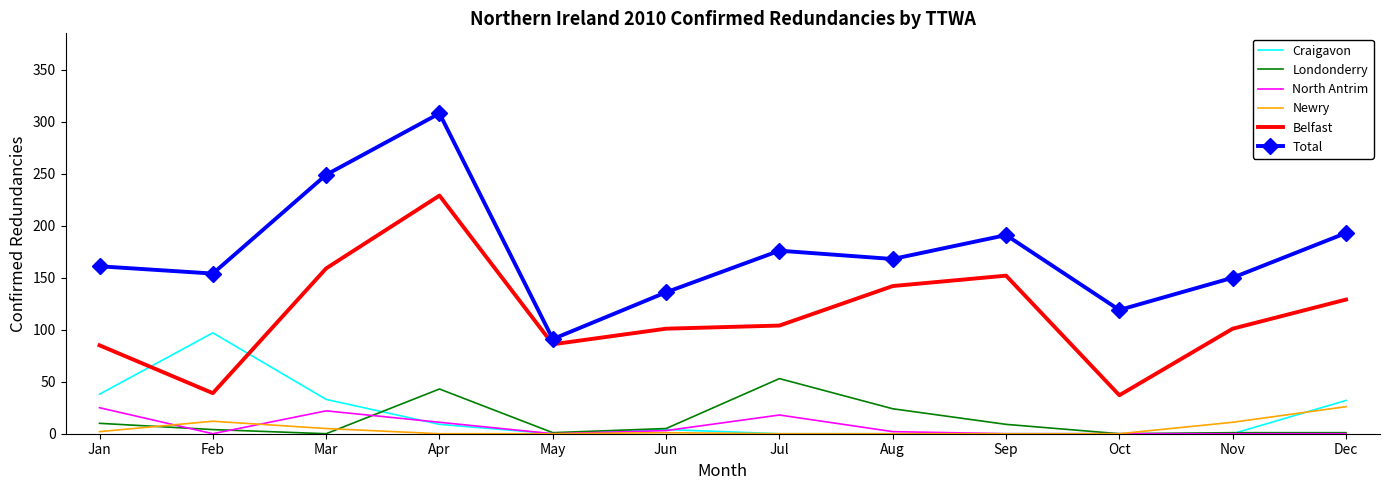

Which label corresponds to the largest value in the chart?

Apr